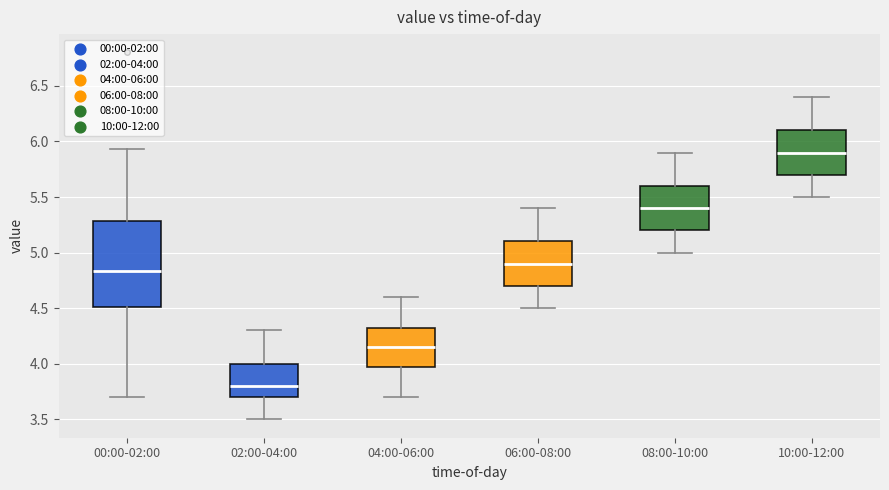

Reading left to right, transcribe this box plot: for each box, give where its median line is, the range the box spans, and where its two whiskers end, as read against the y-axis. The values are not printed on the chart, so give them approximately, as read against the axis.

00:00-02:00: median 4.85, box 4.50 to 5.30, whiskers 3.70 to 5.95
02:00-04:00: median 3.80, box 3.70 to 4.00, whiskers 3.50 to 4.30
04:00-06:00: median 4.15, box 4.00 to 4.35, whiskers 3.70 to 4.60
06:00-08:00: median 4.90, box 4.70 to 5.10, whiskers 4.50 to 5.40
08:00-10:00: median 5.40, box 5.20 to 5.60, whiskers 5.00 to 5.90
10:00-12:00: median 5.90, box 5.70 to 6.10, whiskers 5.50 to 6.40